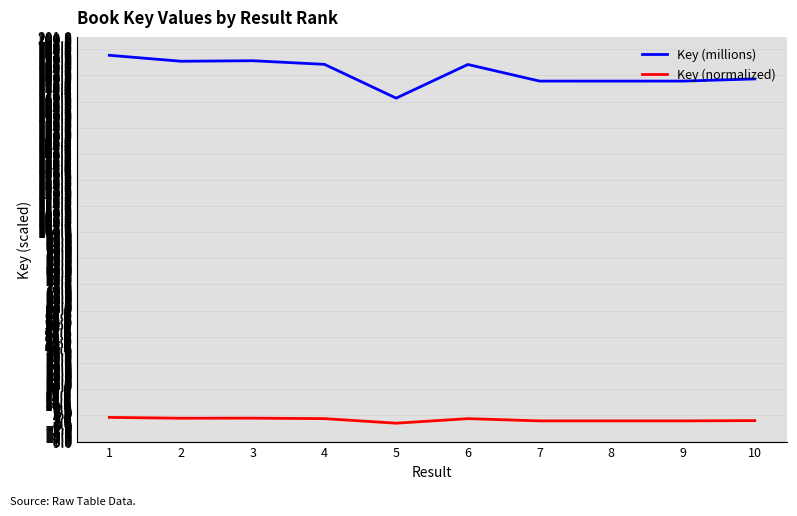

True or false: Key (normalized) and Key (millions) cross at least once.

False